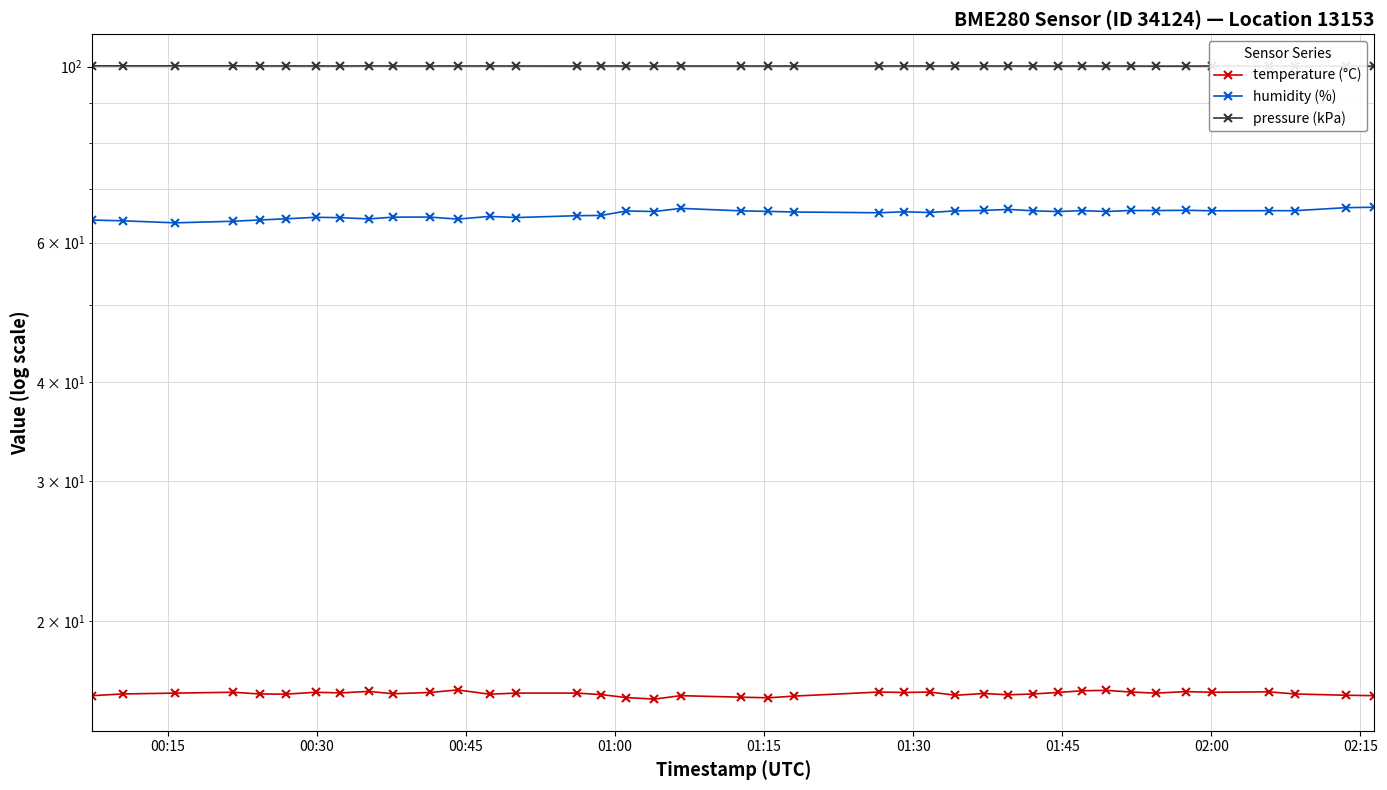

How many lines are shown in the chart?

3